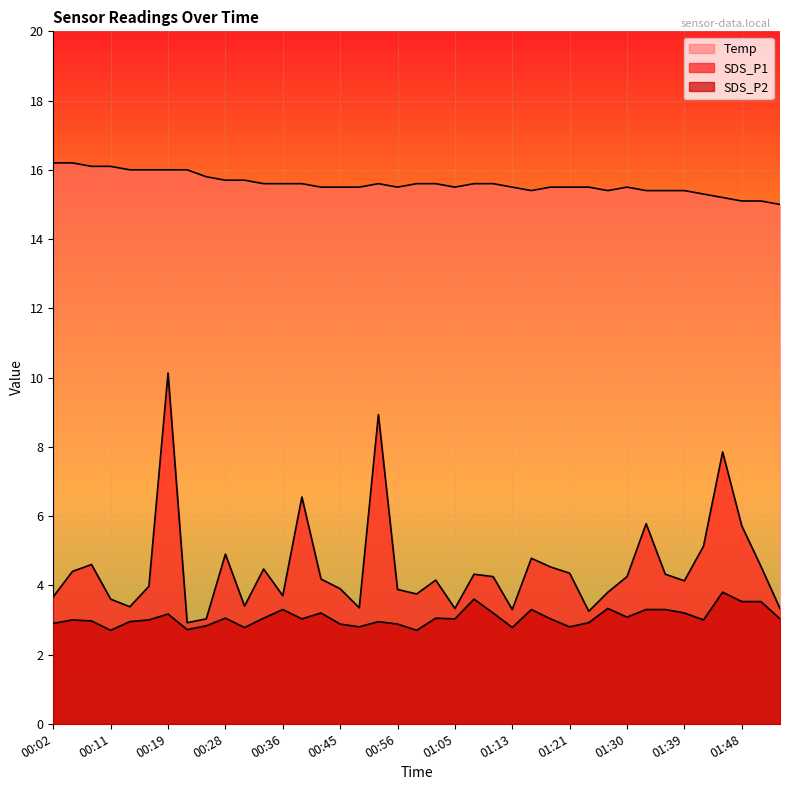

In SDS_P1, how many points are higher than both neighbors (excluding endpoints)?

11